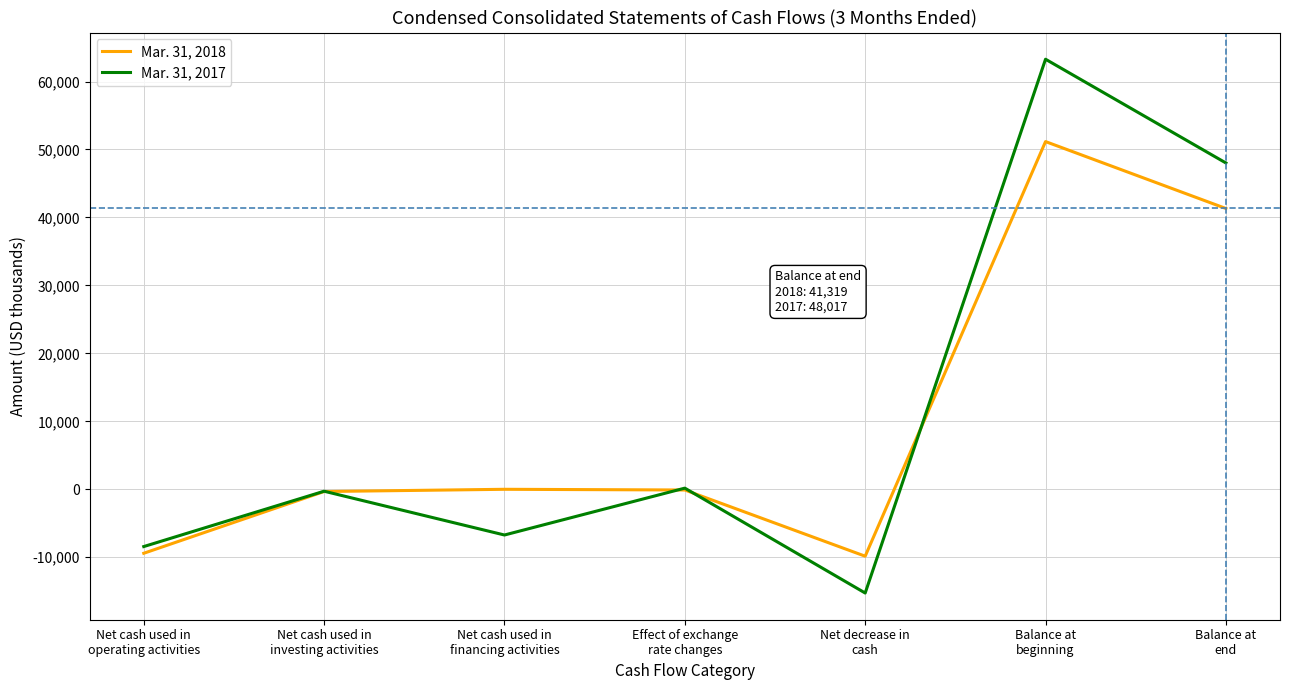

What is the average value of the Mar. 31, 2017 series?

11539